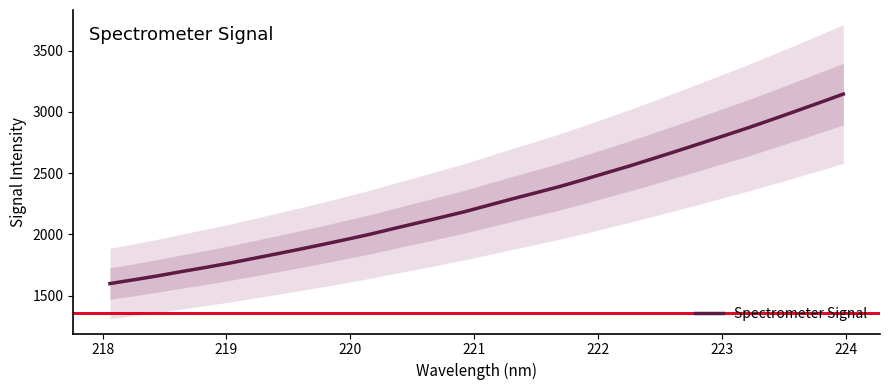

True or false: there are more than 2 points higher than both neighbors.

False